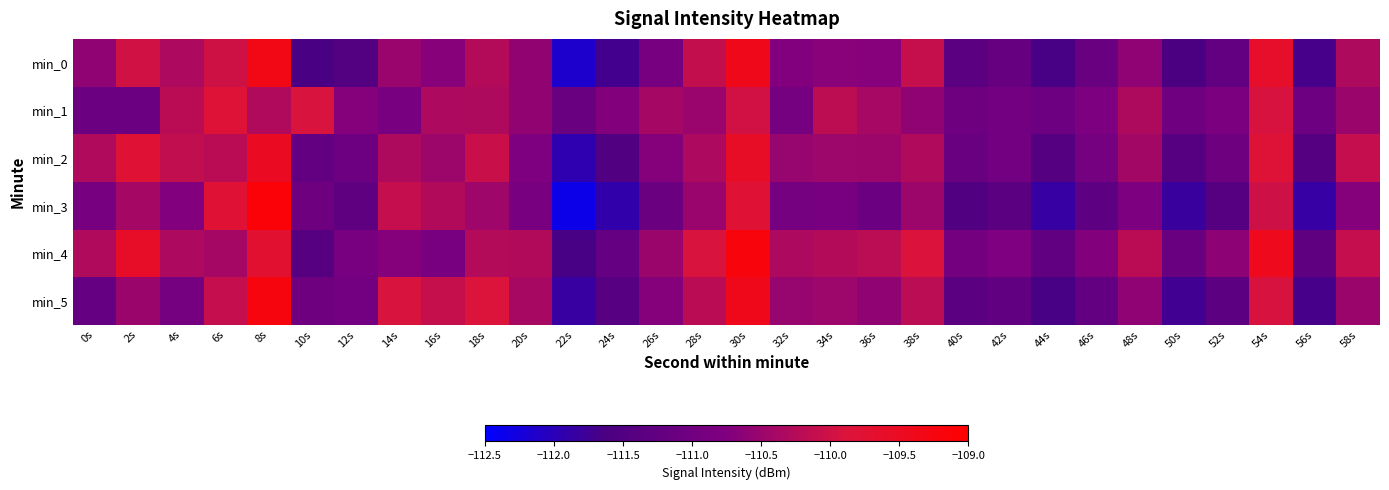

What is the difference between the highest and lowest values at 18s?

0.6